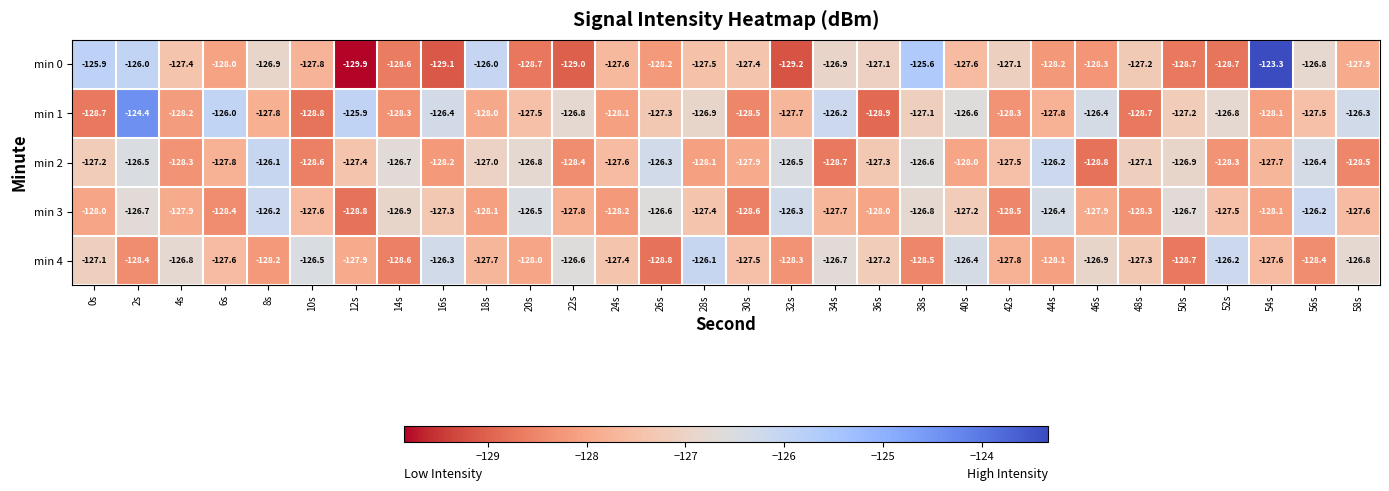

How many categories are shown in the chart?

30